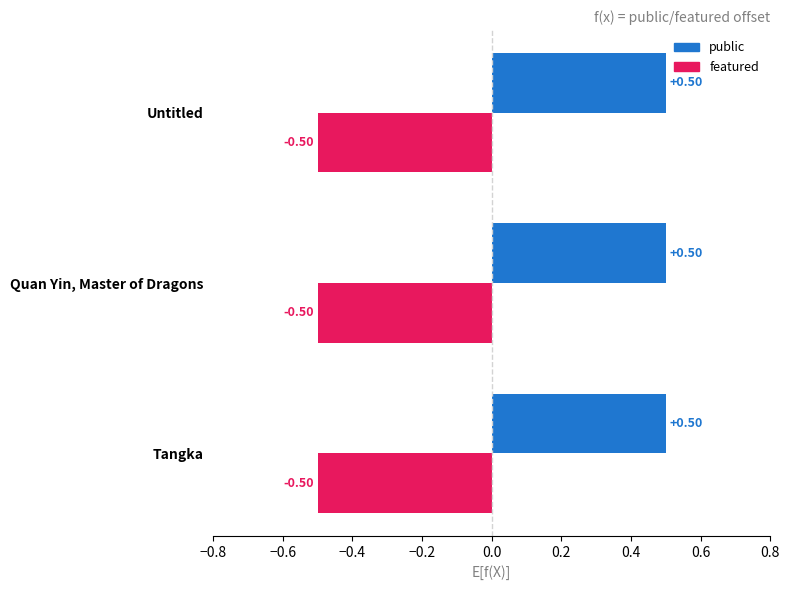

What is the average value of the featured series?

-0.5